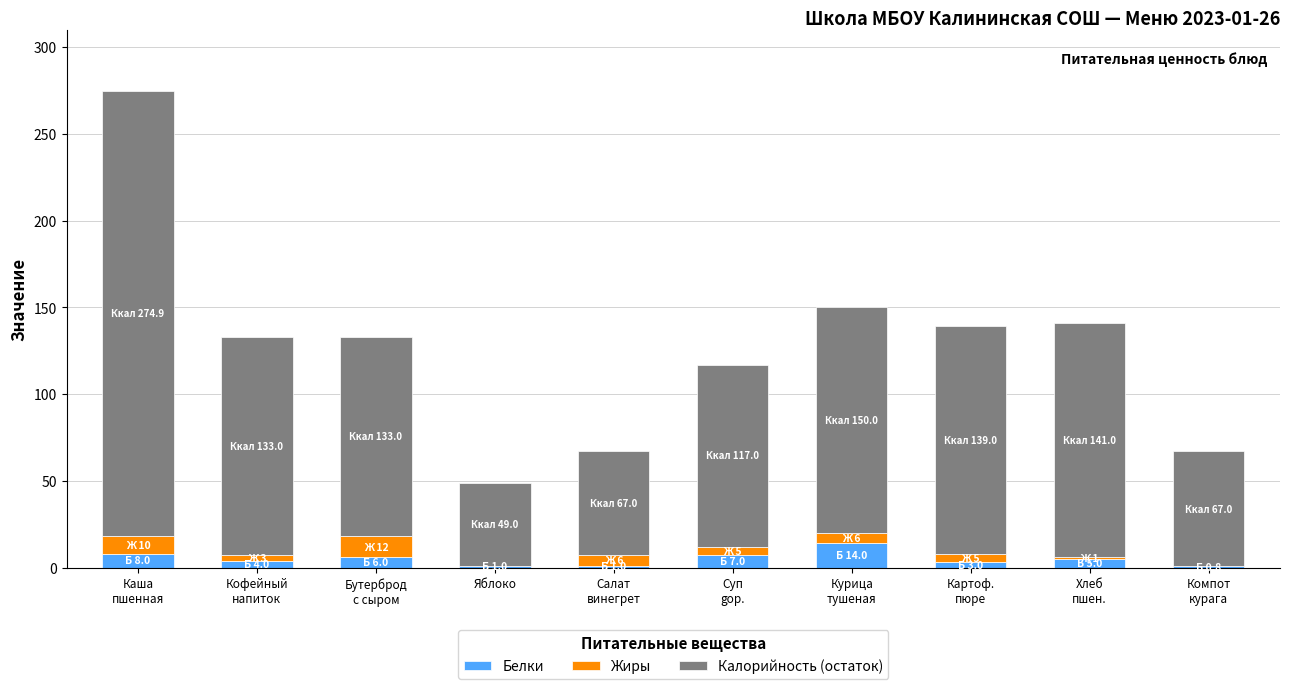

What is the maximum value for Белки?

14.0